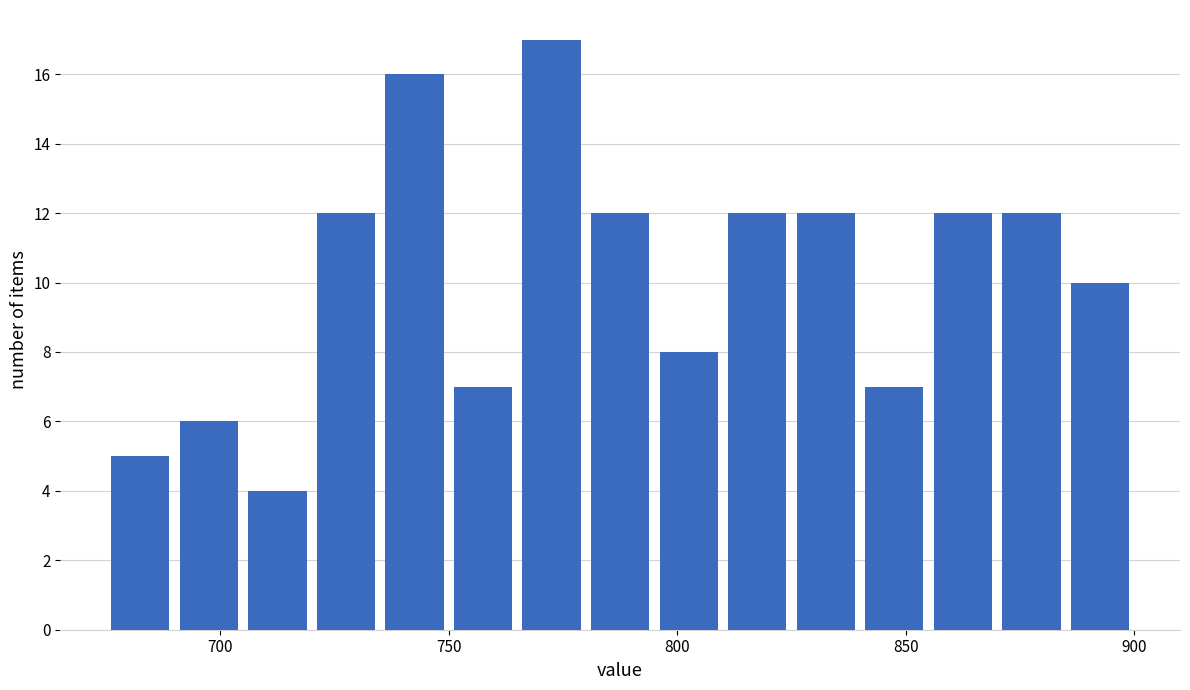

Read against the x-axis, roughly where is the centre of the tallest bar?

775